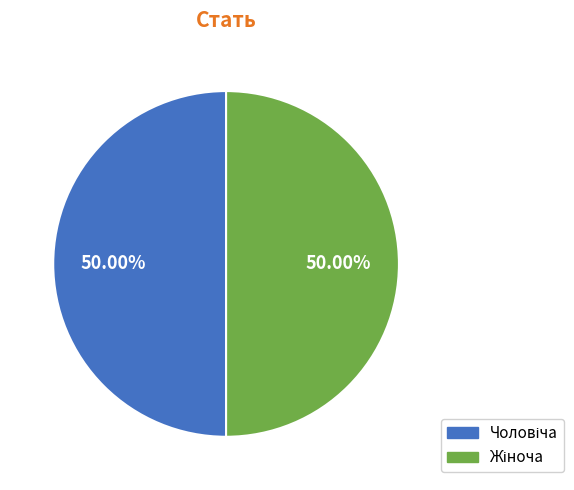

Which category has the biggest portion of the pie?

Жіноча